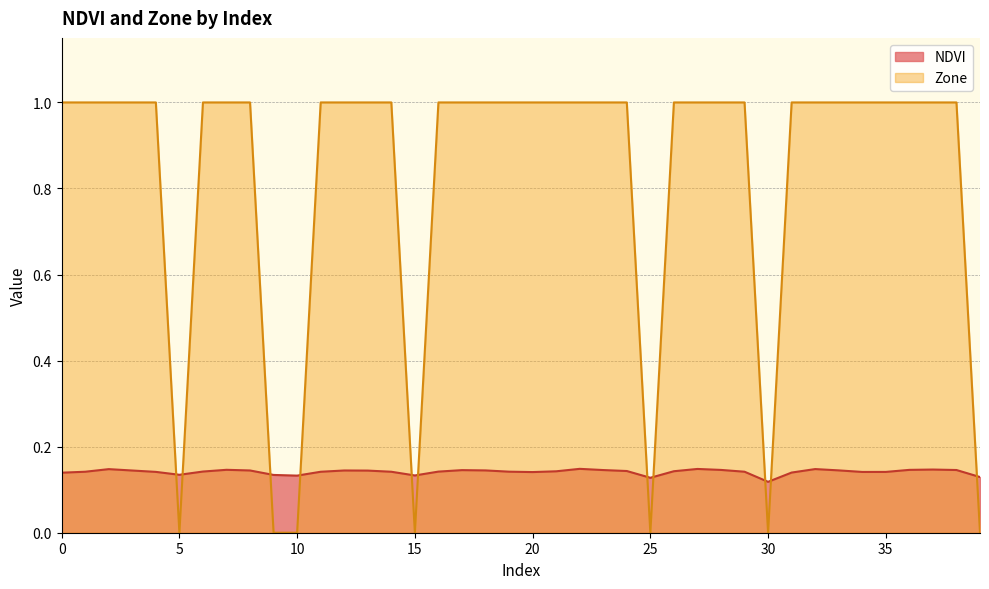

Which series changed the most between 22 and 34?

NDVI